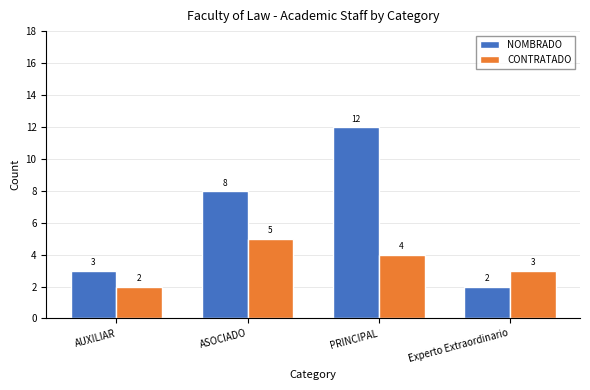

List the labels in order of CONTRATADO value, largest first.

ASOCIADO, PRINCIPAL, Experto Extraordinario, AUXILIAR